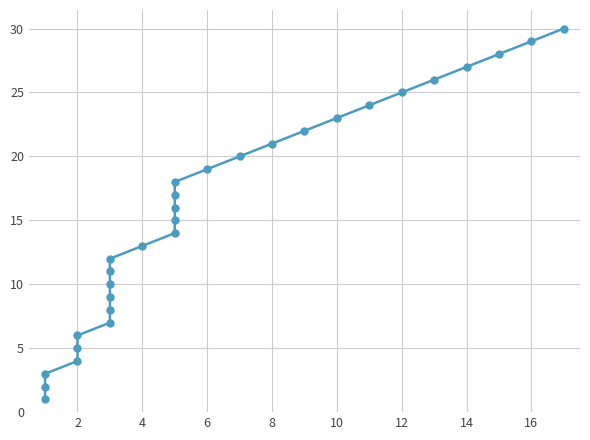

True or false: the data has more than 1 interior local peaks.

False